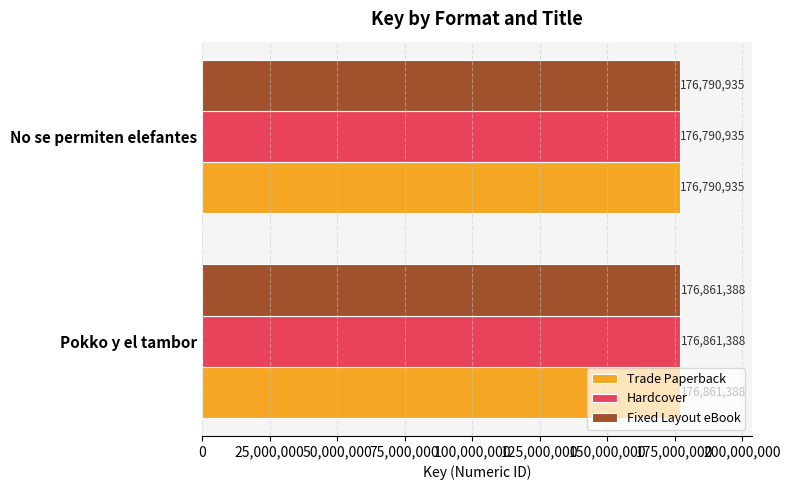

What is the greatest value displayed?

176861388